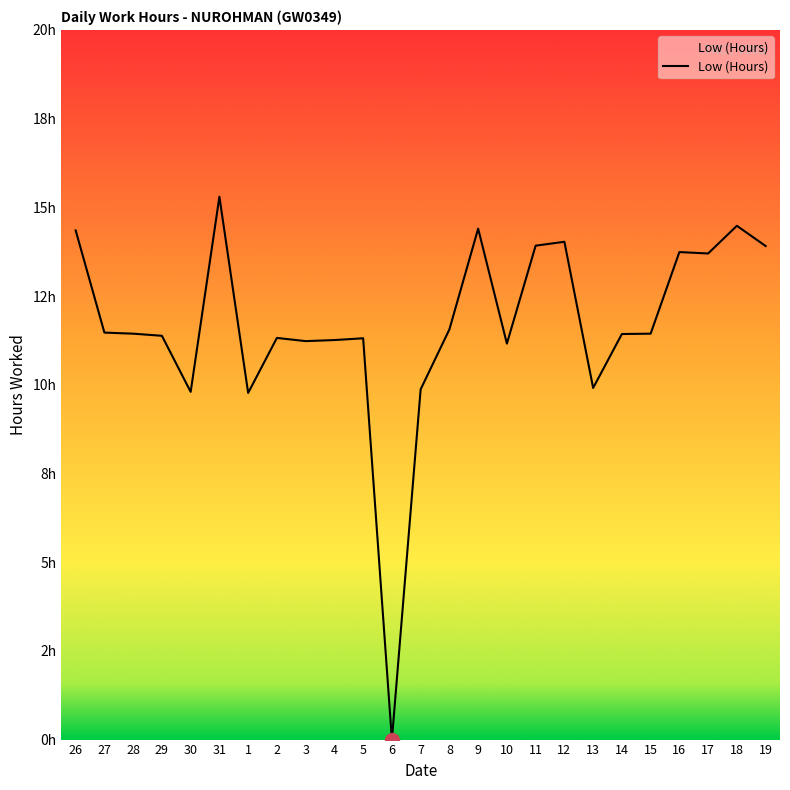

Is this an area chart (filled region under the line)?

No